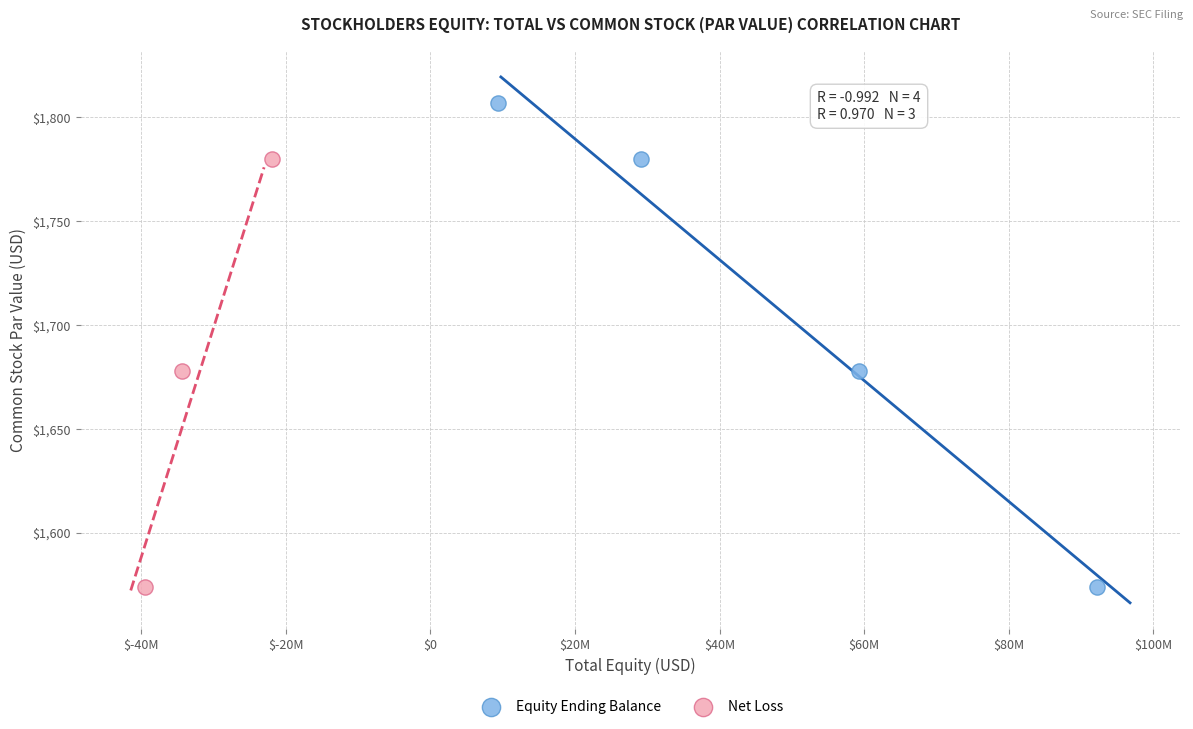

Which series has the widest spread of Y values?

Equity Ending Balance